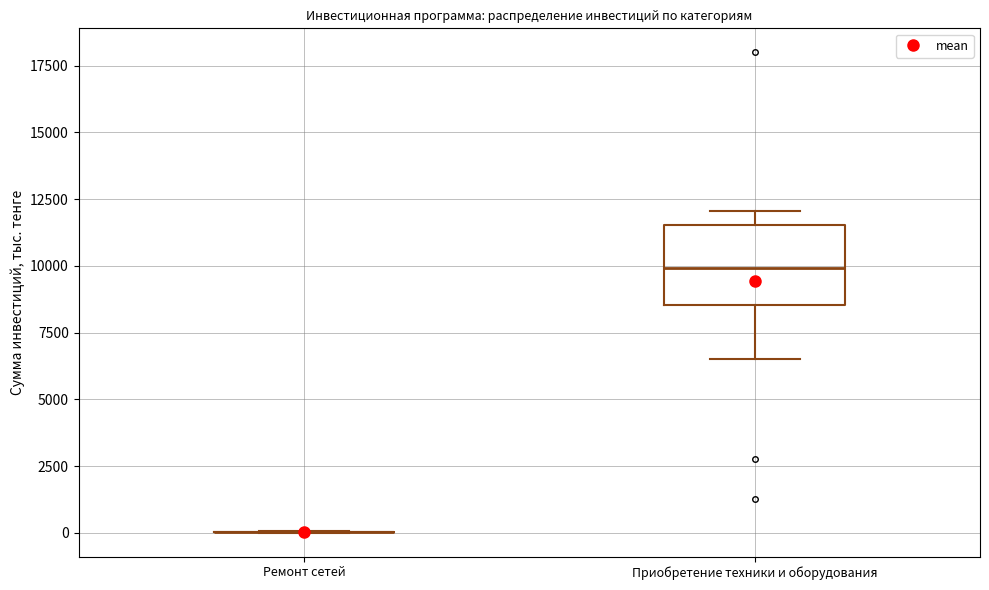

Comparing the boxes themselves (not the whiskers), which one is the tallest?

Приобретение техники и оборудования